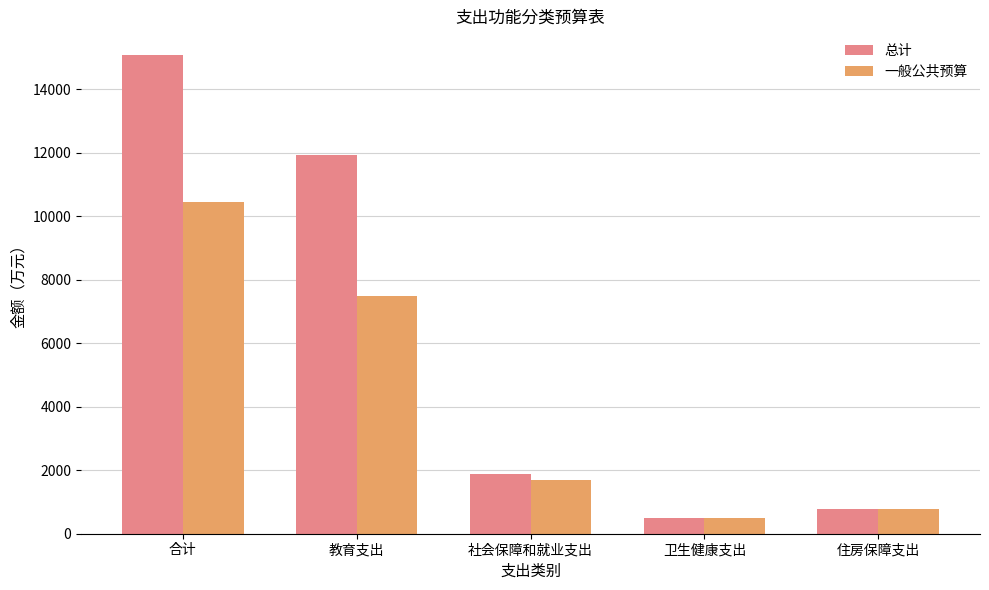

At which category does the chart reach its peak across all series?

合计